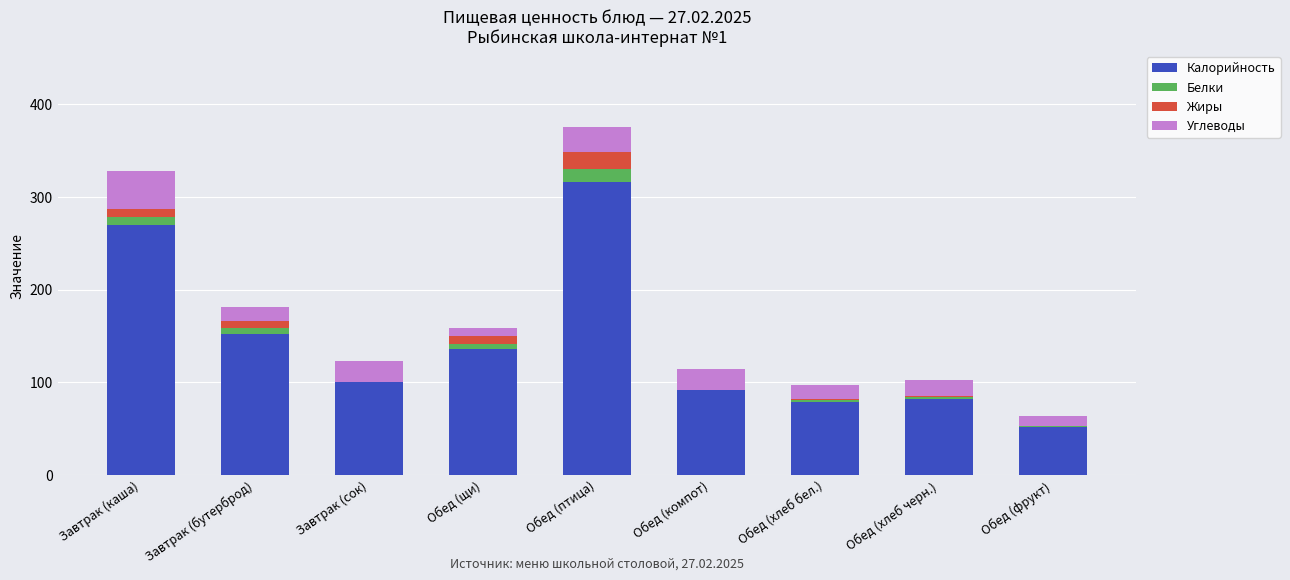

At which category is the sum across all series the highest?

Обед (птица)